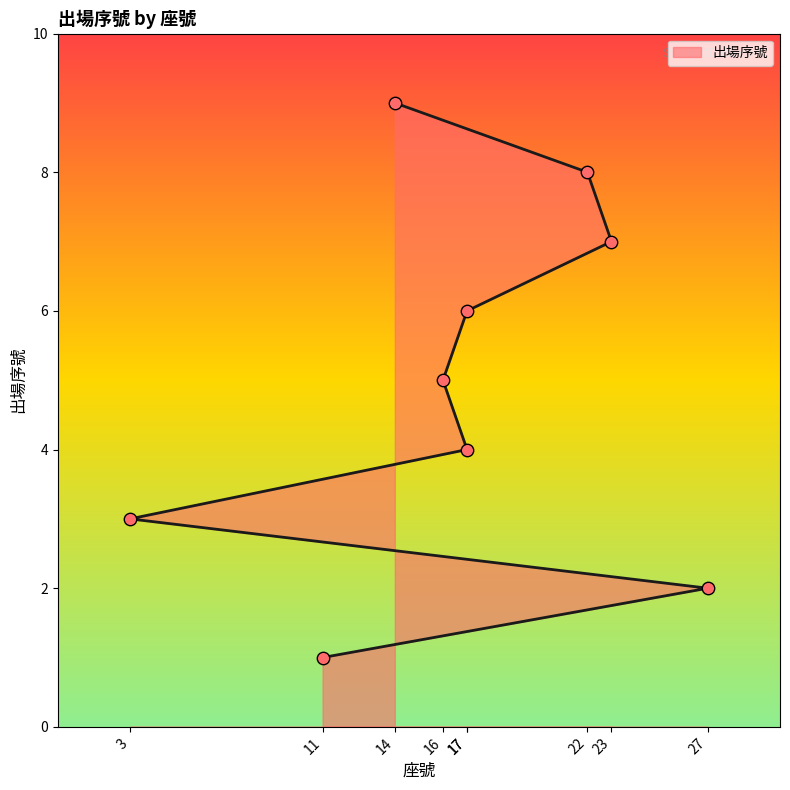

Which has a higher value, 3 or 17?

17